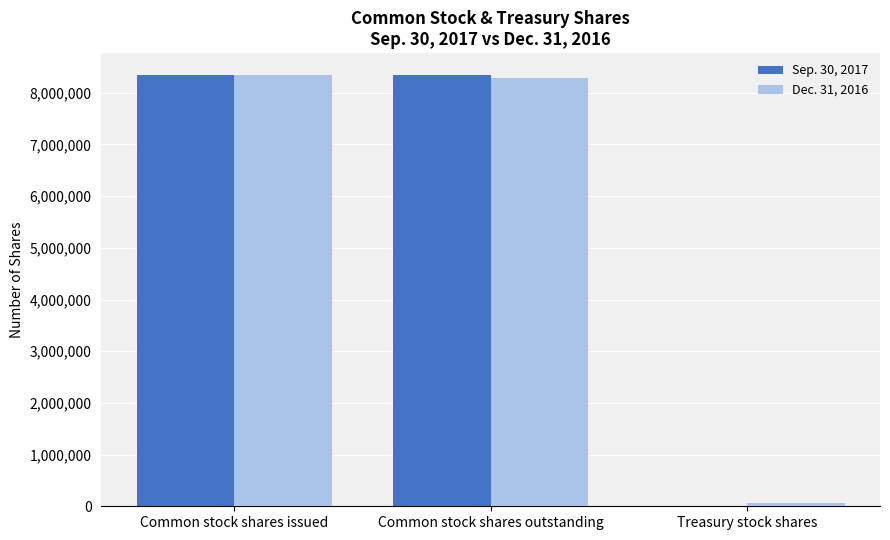

Is the value of Sep. 30, 2017 at Treasury stock shares greater than the value of Dec. 31, 2016 at Common stock shares outstanding?

No